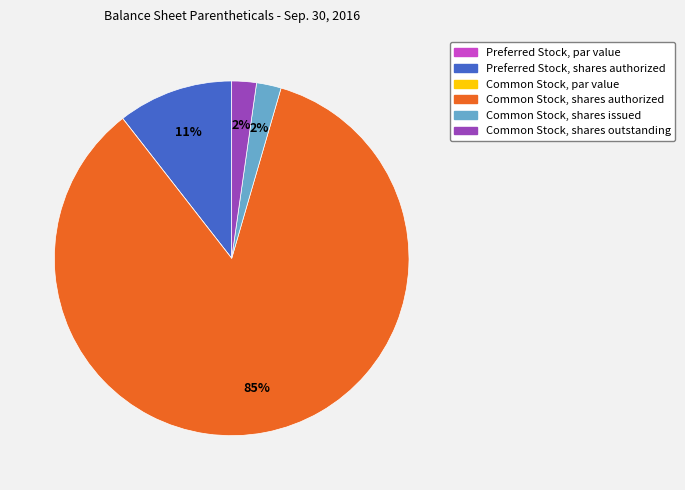

To the nearest percent, what is the average slice percentage?

17%